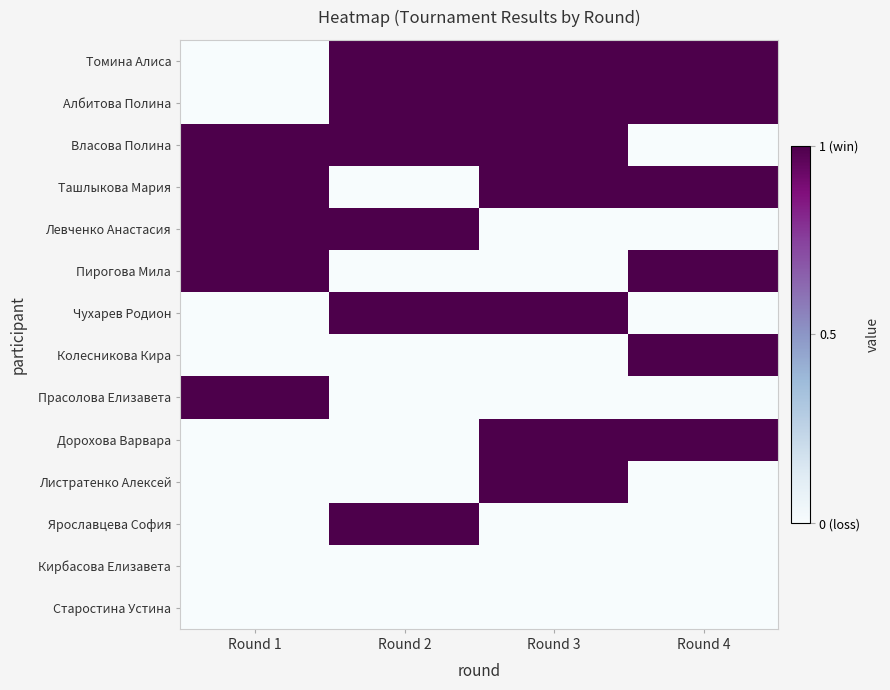

Reading left to right, what are all the values shown in this chart?

Томина Алиса: Round 1=0	Round 2=1	Round 3=1	Round 4=1
Албитова Полина: Round 1=0	Round 2=1	Round 3=1	Round 4=1
Власова Полина: Round 1=1	Round 2=1	Round 3=1	Round 4=0
Ташлыкова Мария: Round 1=1	Round 2=0	Round 3=1	Round 4=1
Левченко Анастасия: Round 1=1	Round 2=1	Round 3=0	Round 4=0
Пирогова Мила: Round 1=1	Round 2=0	Round 3=0	Round 4=1
Чухарев Родион: Round 1=0	Round 2=1	Round 3=1	Round 4=0
Колесникова Кира: Round 1=0	Round 2=0	Round 3=0	Round 4=1
Прасолова Елизавета: Round 1=1	Round 2=0	Round 3=0	Round 4=0
Дорохова Варвара: Round 1=0	Round 2=0	Round 3=1	Round 4=1
Листратенко Алексей: Round 1=0	Round 2=0	Round 3=1	Round 4=0
Ярославцева София: Round 1=0	Round 2=1	Round 3=0	Round 4=0
Кирбасова Елизавета: Round 1=0	Round 2=0	Round 3=0	Round 4=0
Старостина Устина: Round 1=0	Round 2=0	Round 3=0	Round 4=0